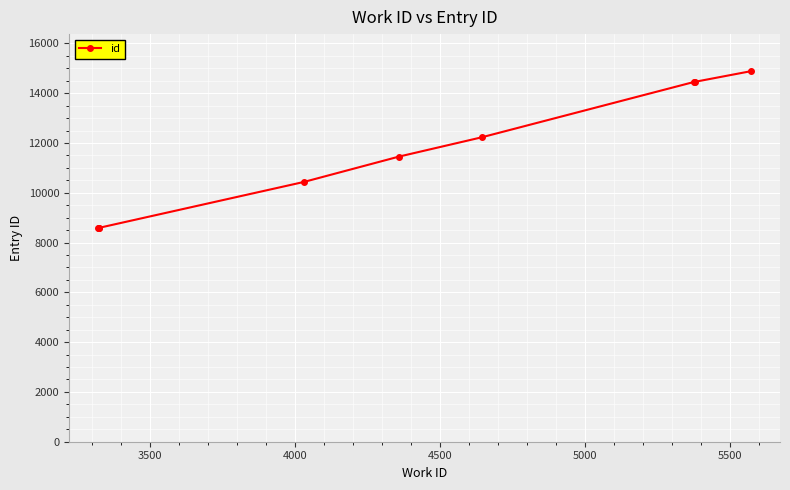

What is the difference between the maximum and second lowest values?

6297